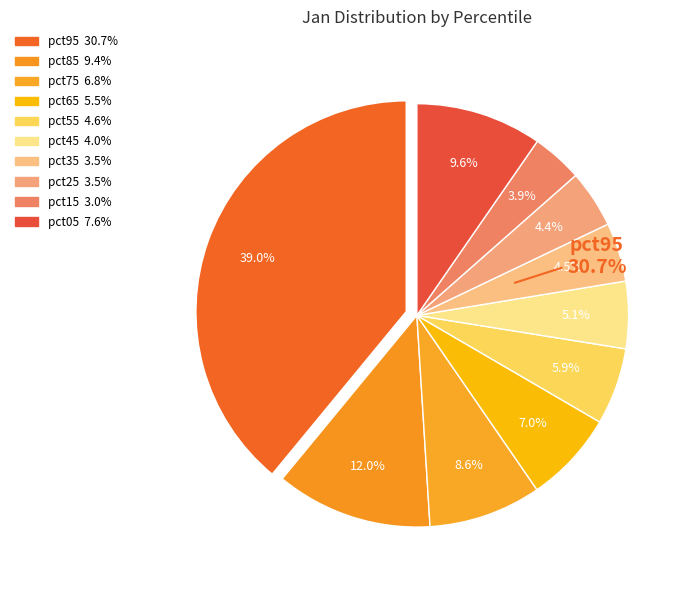

Does any single category account for the majority?

No